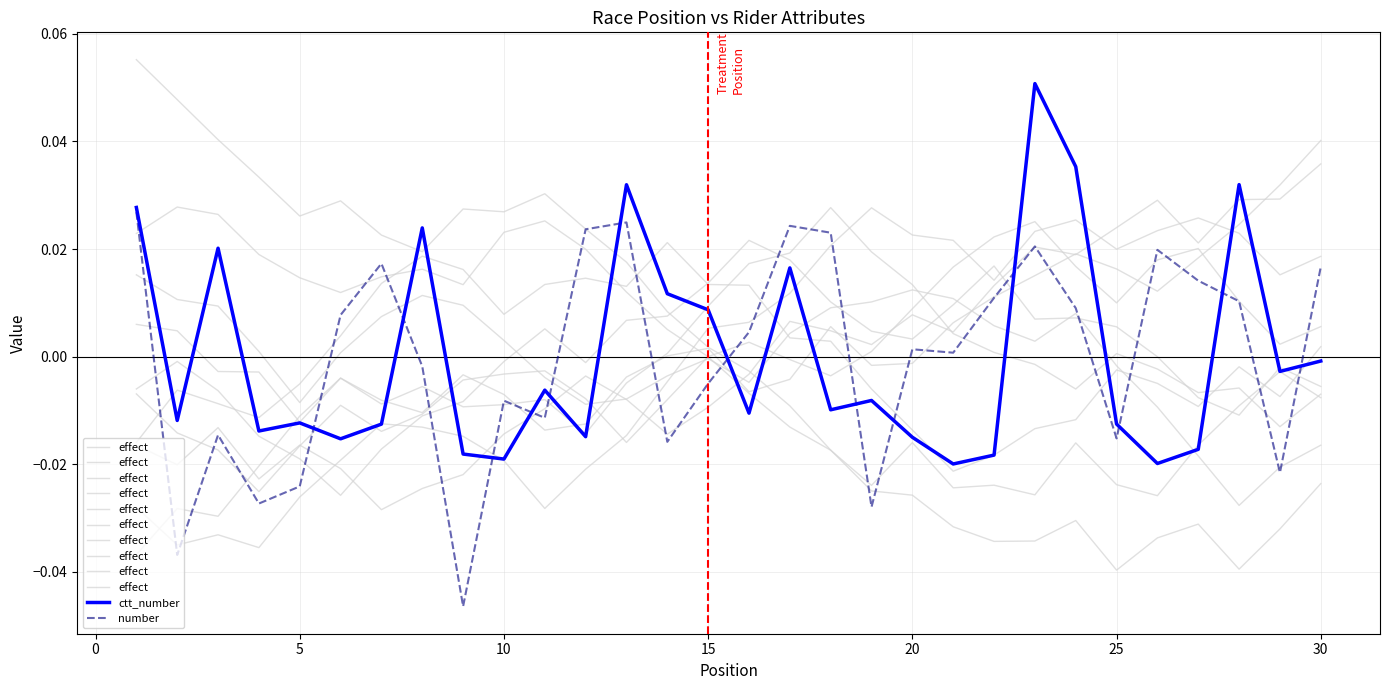

Is it true that ctt_number equals 0.0 at 15?

False